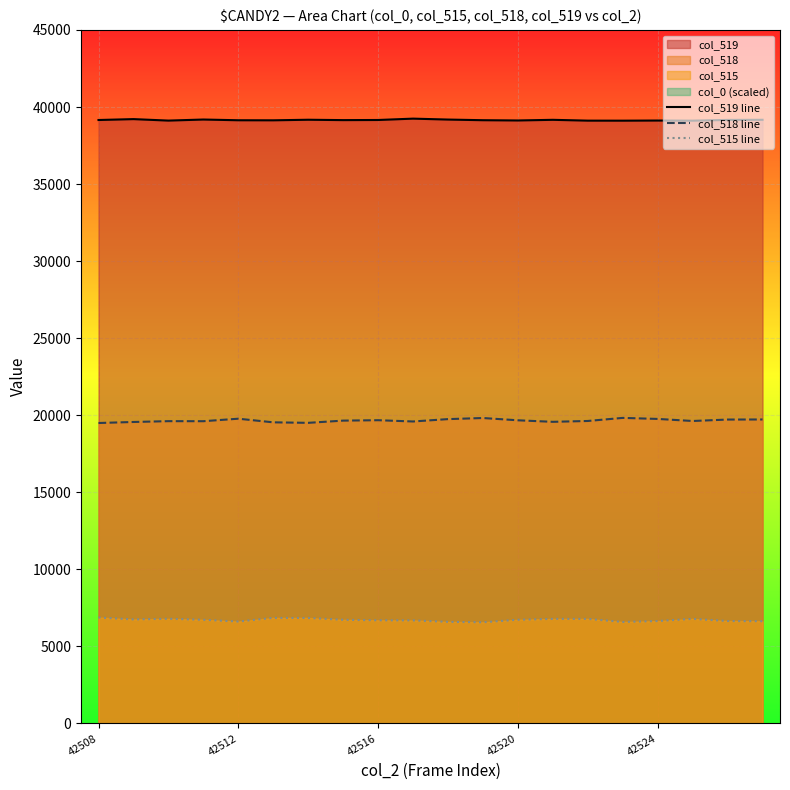

Is it true that col_519 line equals 60279 at 42520?

False